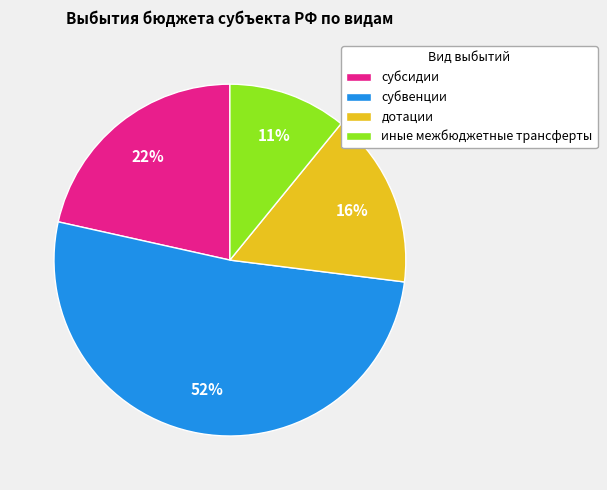

To the nearest percent, what is the average slice percentage?

25%